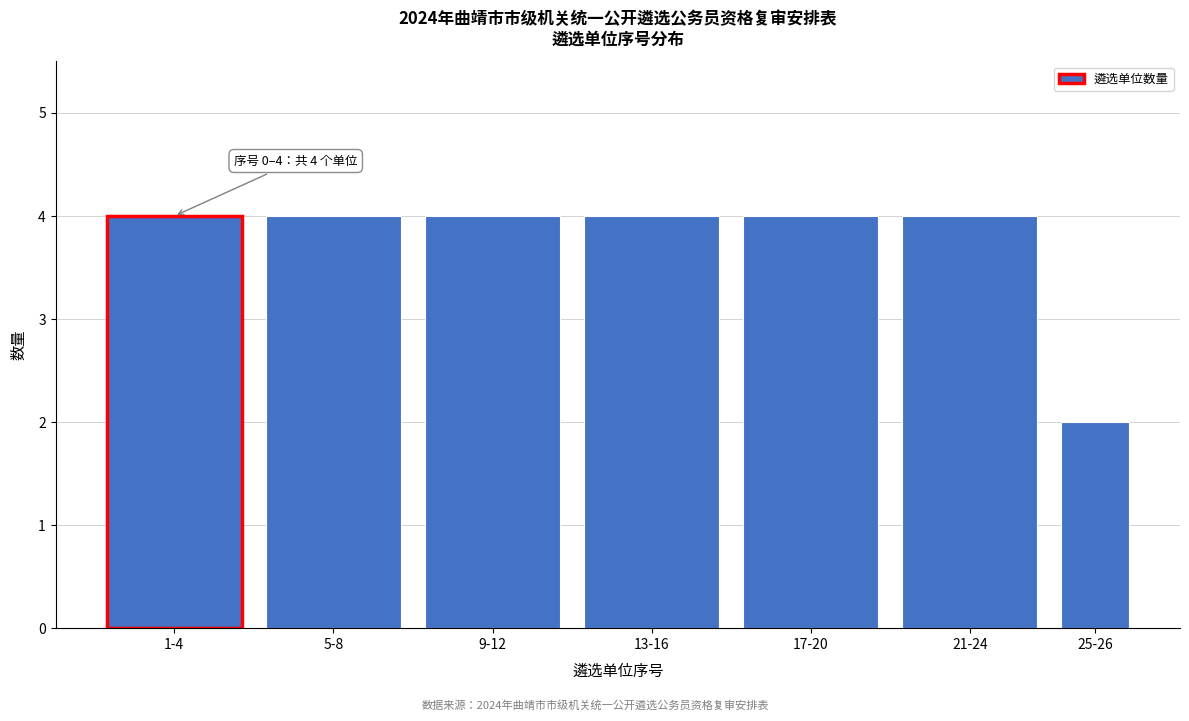

Reading left to right, transcribe all the data shown in this chart.

4	4	4	4	4	4	2